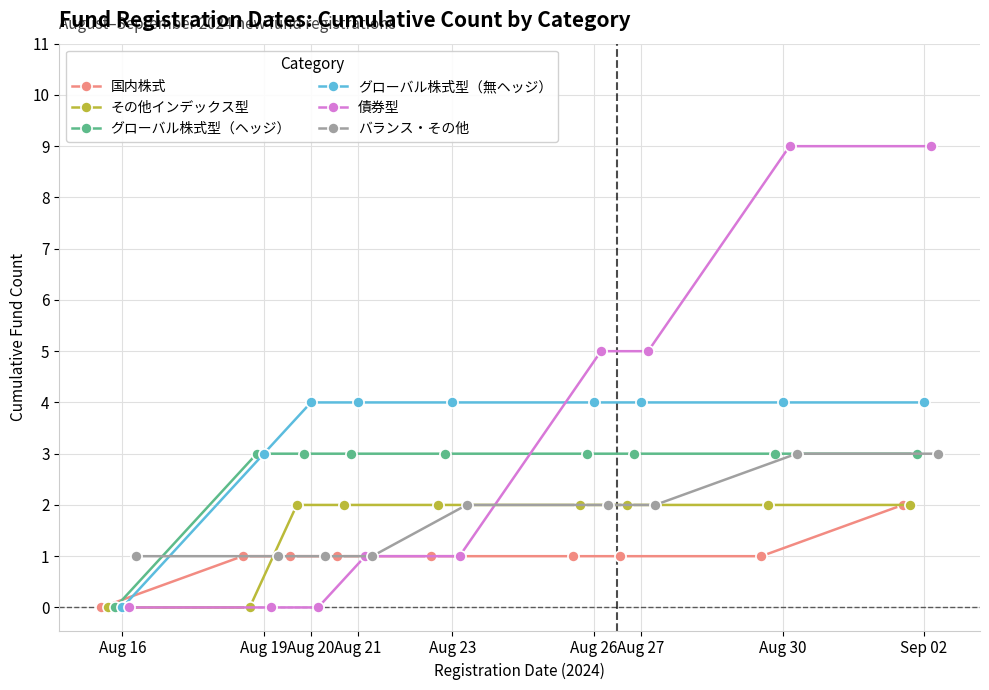

What is the sum of all 債券型 values?

30